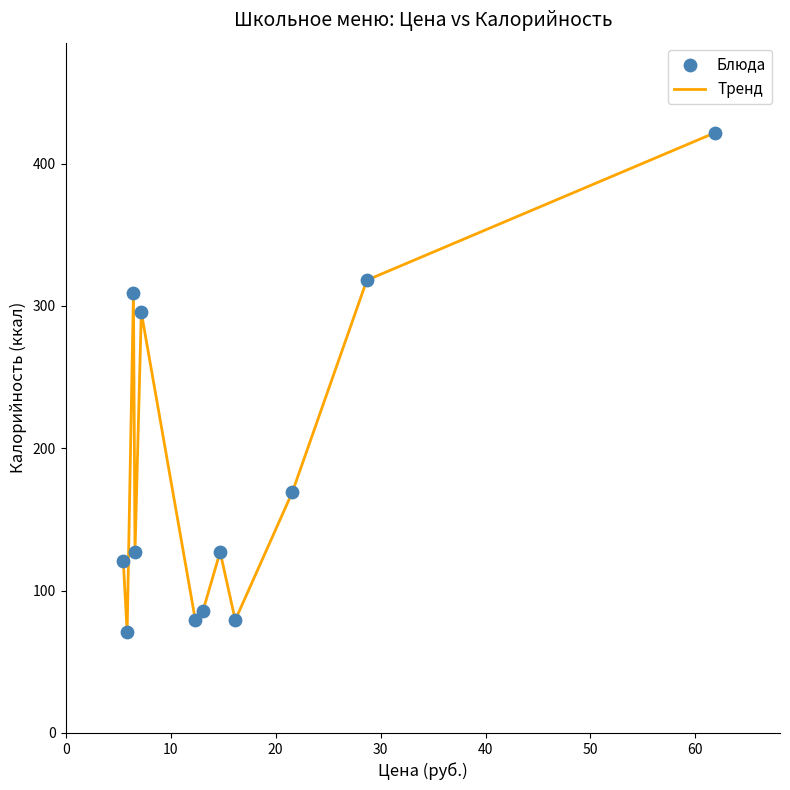

What is the difference between the maximum and minimum values?

350.8